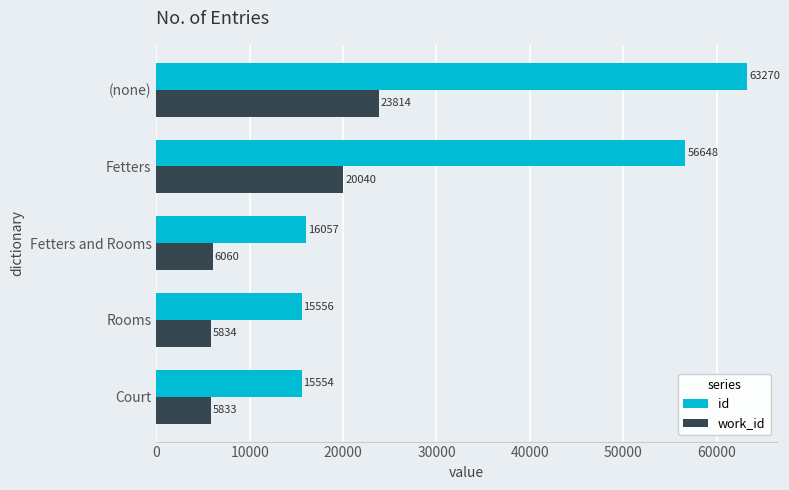

Which series has the largest total across all categories?

id